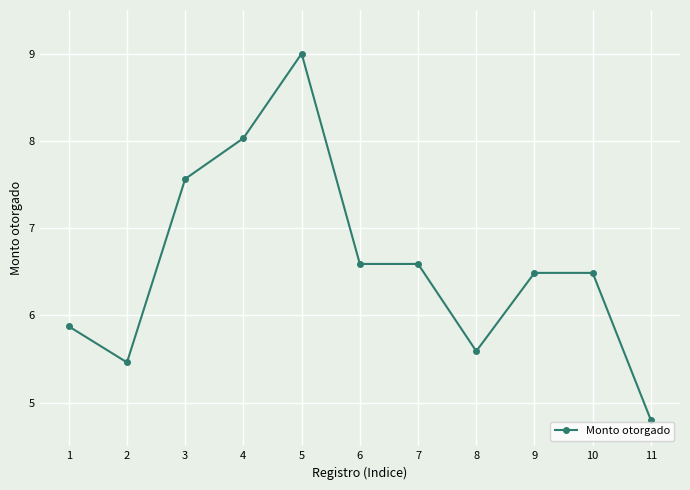

At which label does the data first exceed 6?

3